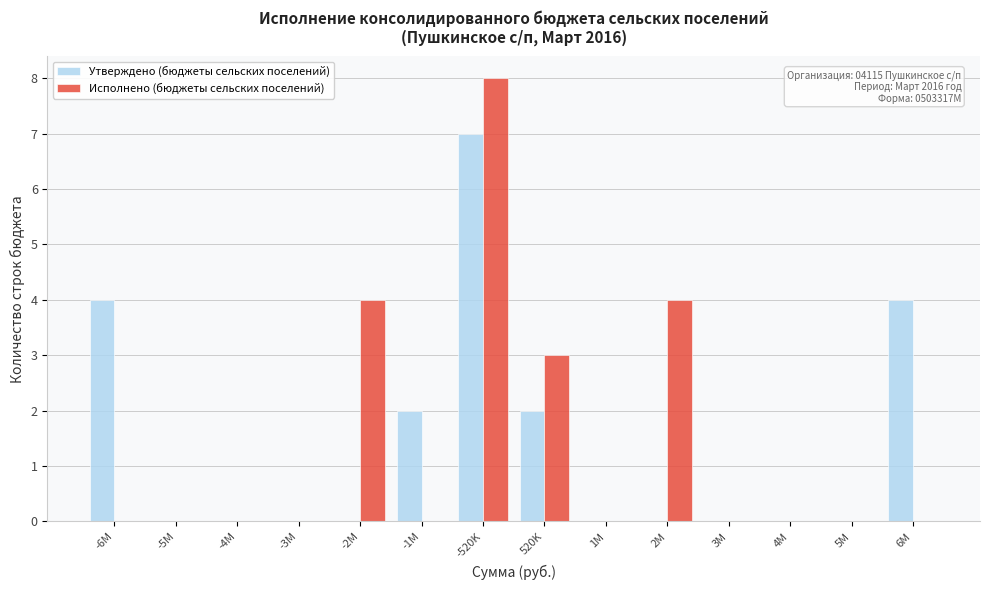

Reading left to right, transcribe all the data shown in this chart.

Утверждено (бюджеты сельских поселений): -6M=4	-5M=0	-4M=0	-3M=0	-2M=0	-1M=2	-520K=7	520K=2	1M=0	2M=0	3M=0	4M=0	5M=0	6M=4
Исполнено (бюджеты сельских поселений): -6M=0	-5M=0	-4M=0	-3M=0	-2M=4	-1M=0	-520K=8	520K=3	1M=0	2M=4	3M=0	4M=0	5M=0	6M=0